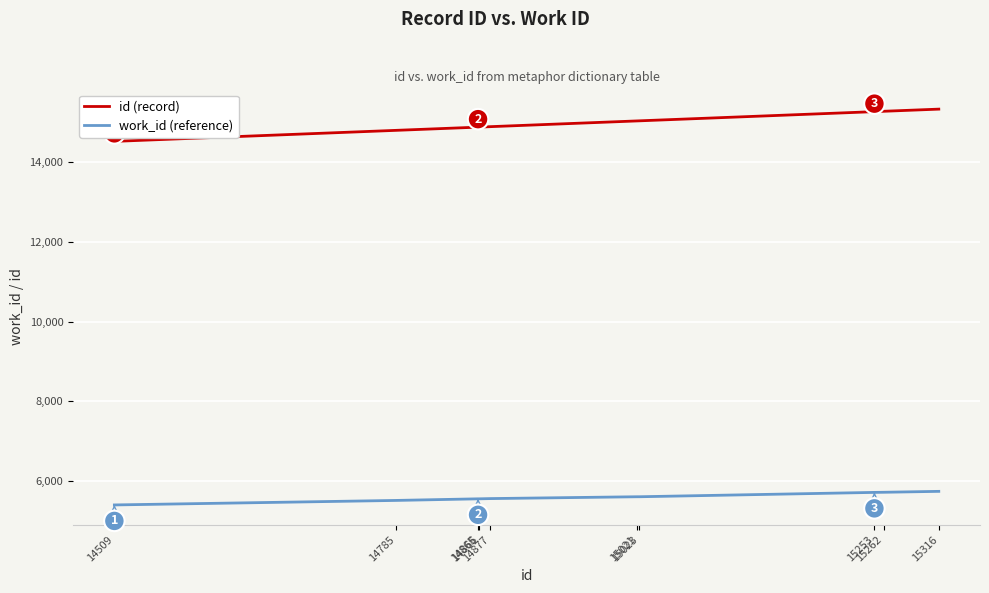

Which series has the widest spread of values?

id (record)